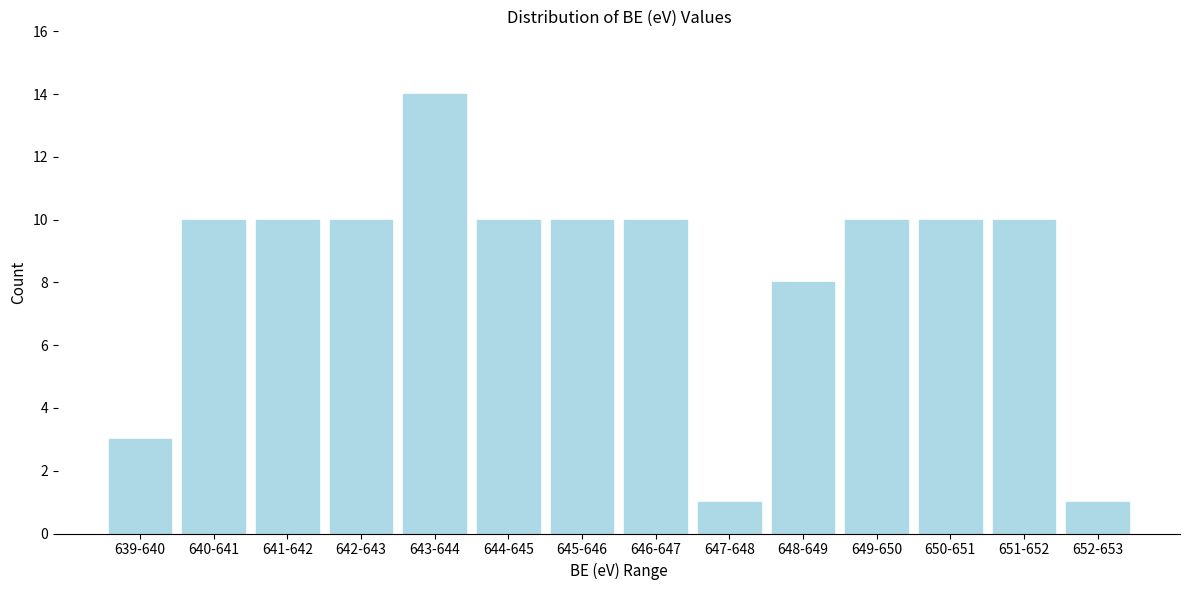

Reading left to right, extract all data points from this chart.

3	10	10	10	14	10	10	10	1	8	10	10	10	1